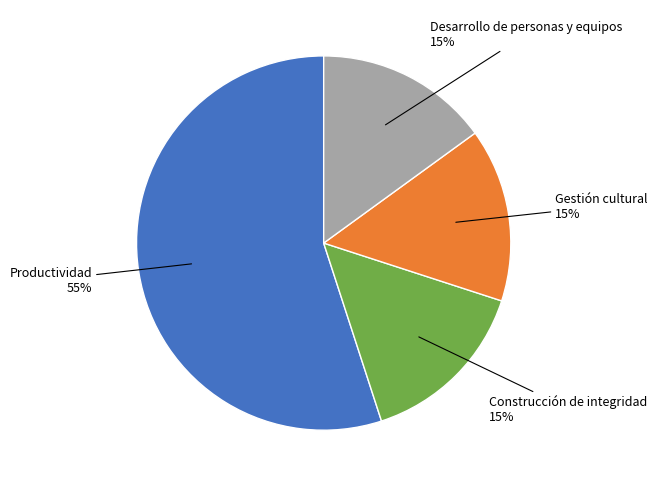

Does any single category account for the majority?

Yes